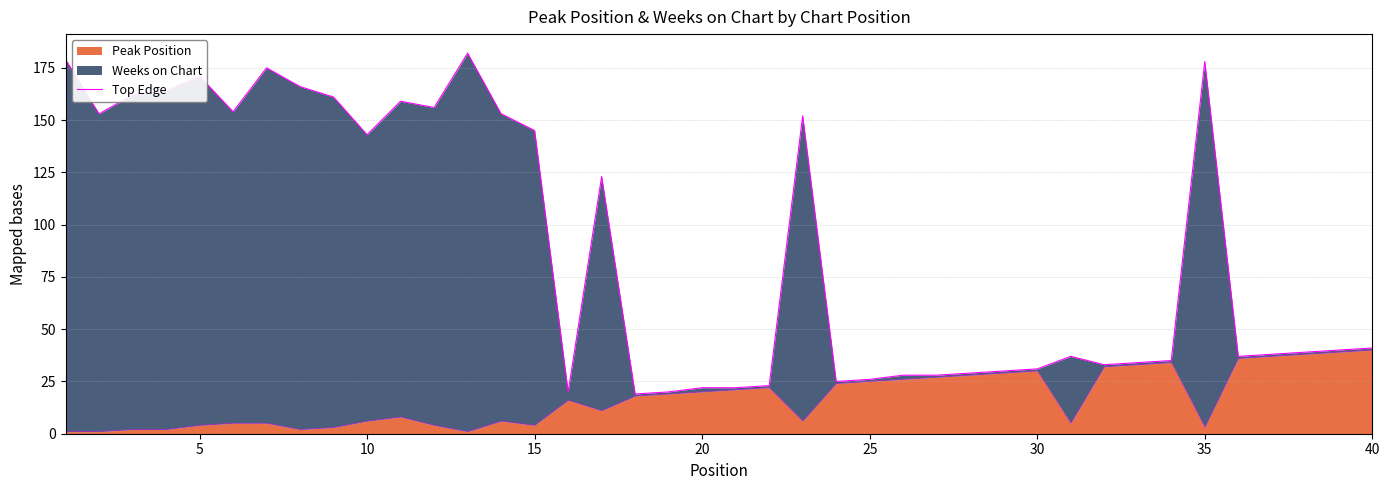

The Peak Position series shows 34 at 20. True or false?

False